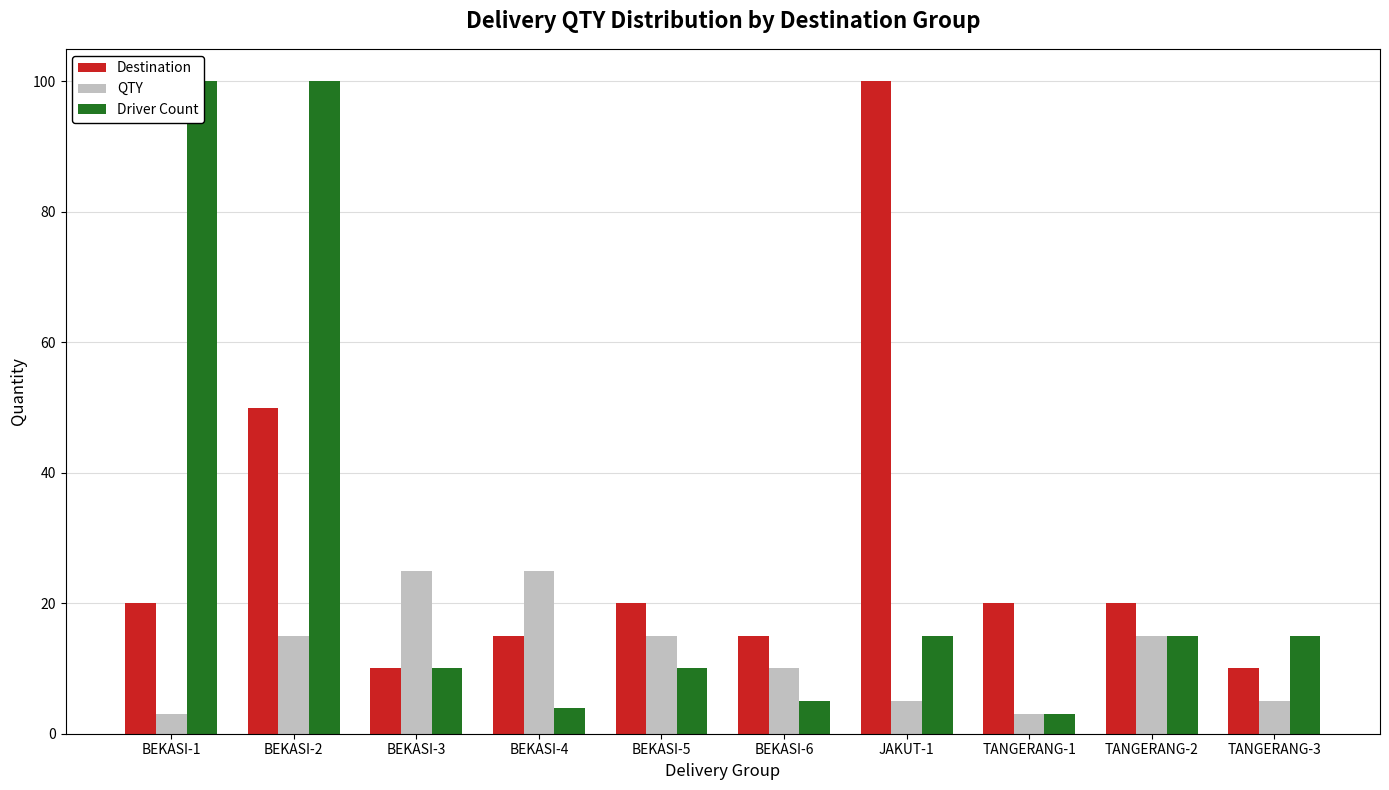

The Driver Count series shows 27 at BEKASI-2. True or false?

False